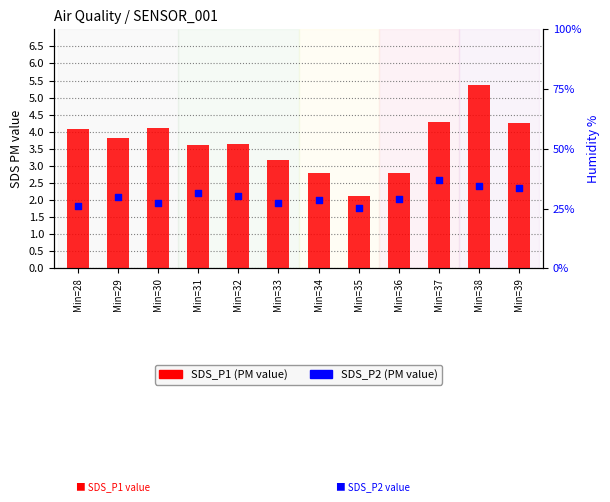

What is the total value across all series at Min=32?

5.8